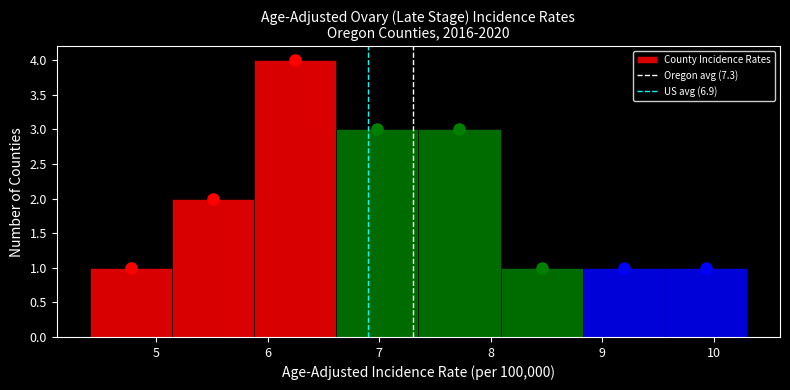

Reading left to right, list every bar in this chart as the range it spans on the x-axis followed by its height. Neither the bar edges nor the heights are printed on the chart, so give them approximately, as read against the axes.

4.4 to 5.1: 1
5.1 to 5.9: 2
5.9 to 6.6: 4
6.6 to 7.4: 3
7.4 to 8.1: 3
8.1 to 8.8: 1
8.8 to 9.6: 1
9.6 to 10.3: 1